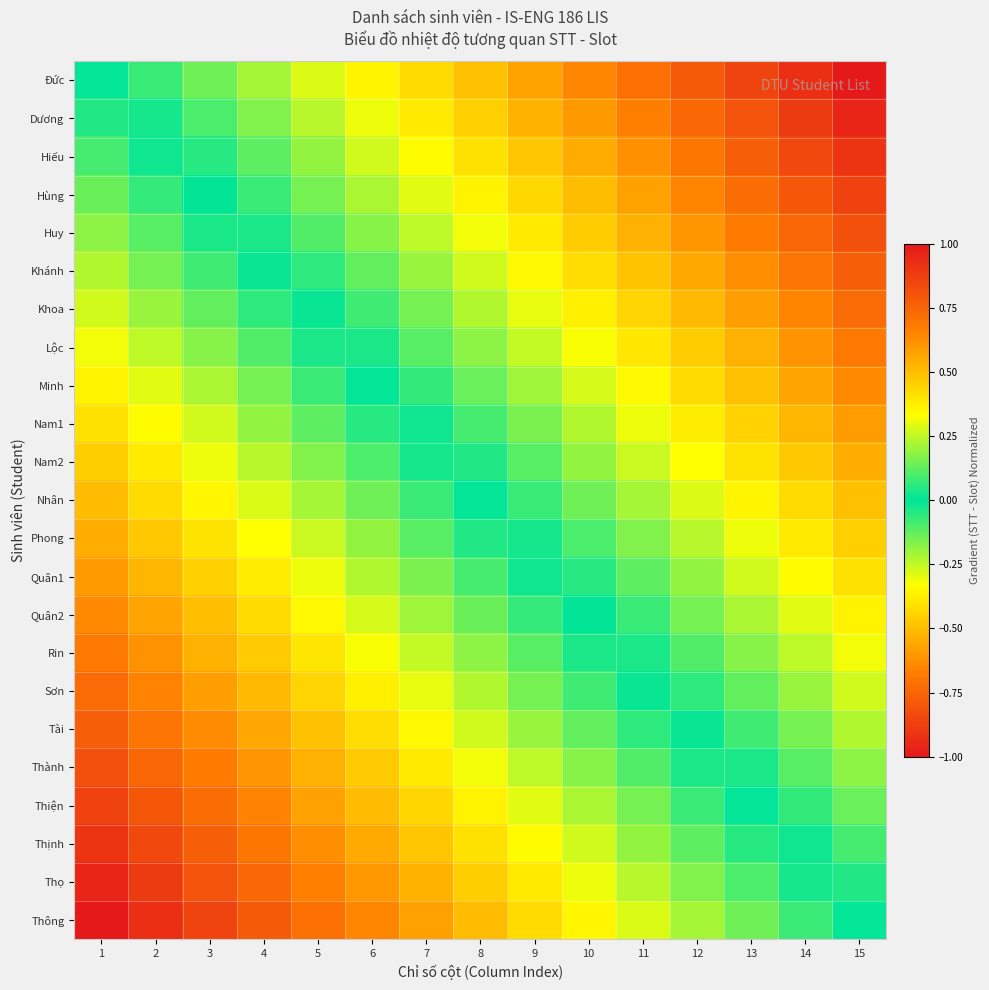

How many data points does each series have?

15